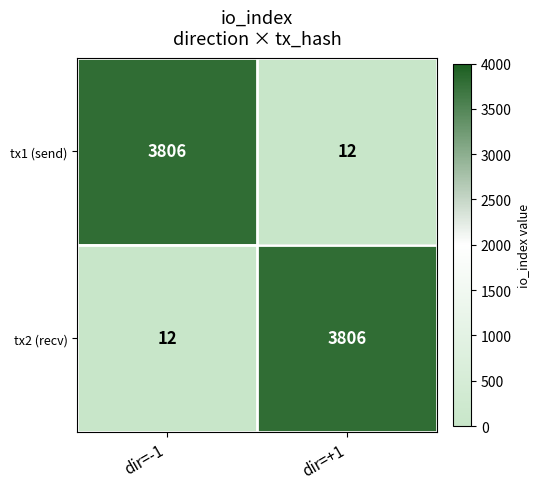

Reading left to right, transcribe all the data shown in this chart.

tx1 (send): dir=-1=3806	dir=+1=12
tx2 (recv): dir=-1=12	dir=+1=3806